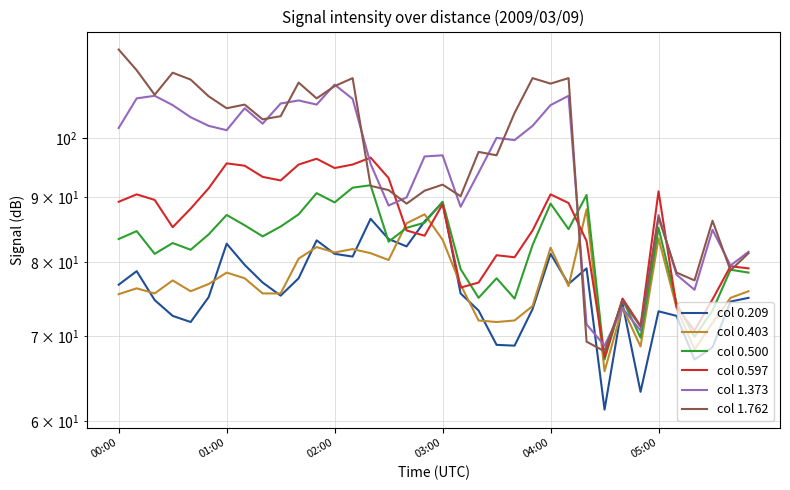

What are all the series names shown in the legend?

col 0.209, col 0.403, col 0.500, col 0.597, col 1.373, col 1.762